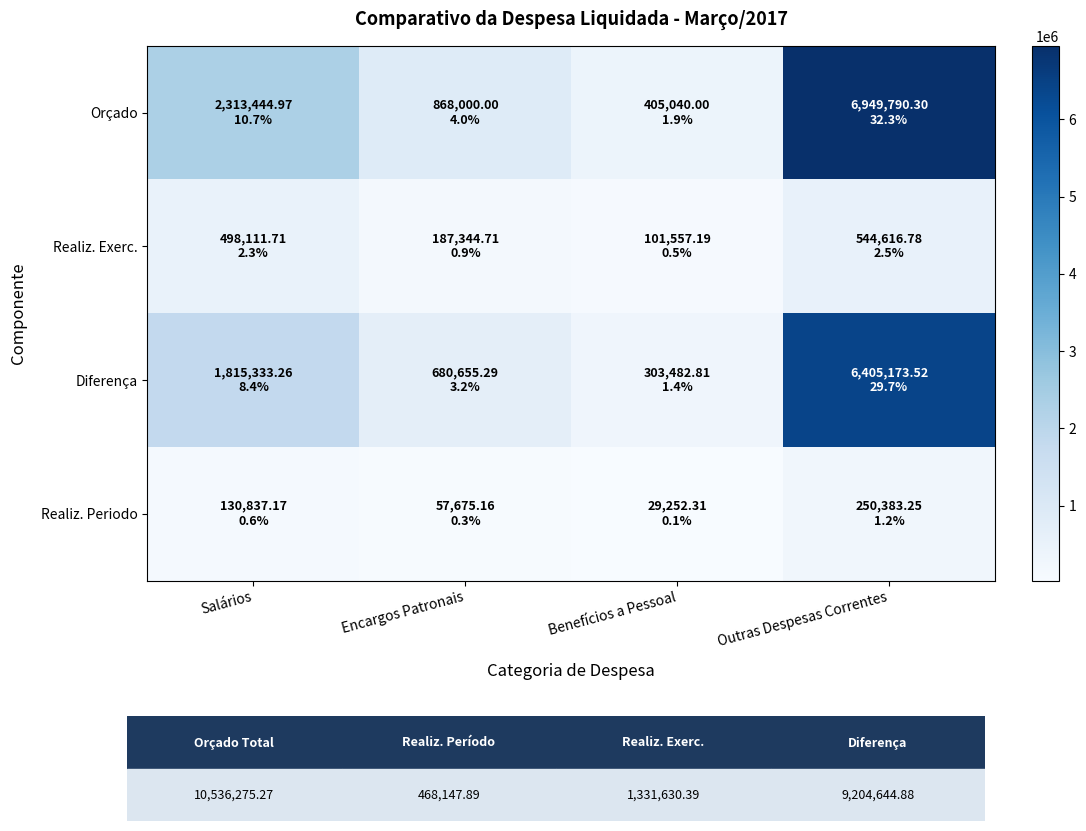

At Outras Despesas Correntes, list the series in order from smallest to largest.

row_3, row_1, row_2, row_0